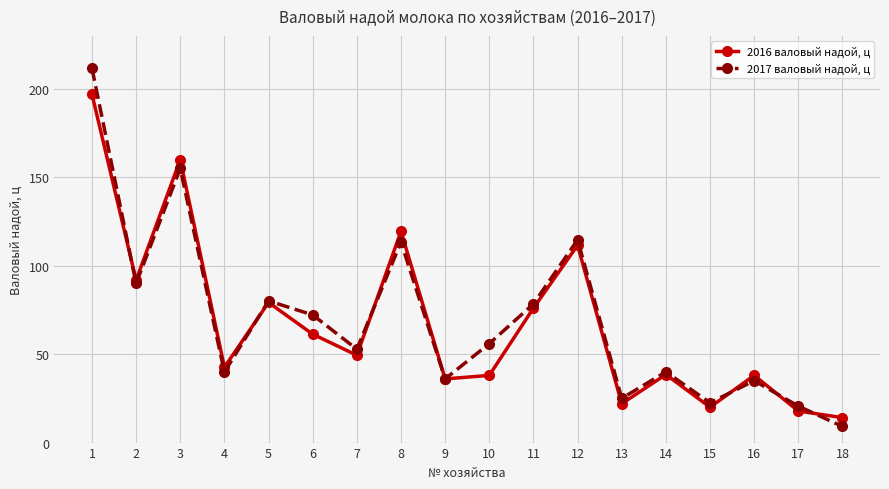

What is the highest value of the 2017 валовый надой, ц series?

211.7